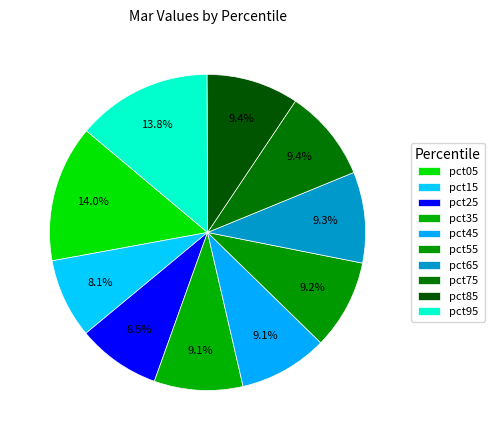

To the nearest percent, what is the difference between the largest and smallest slice percentages?

6%